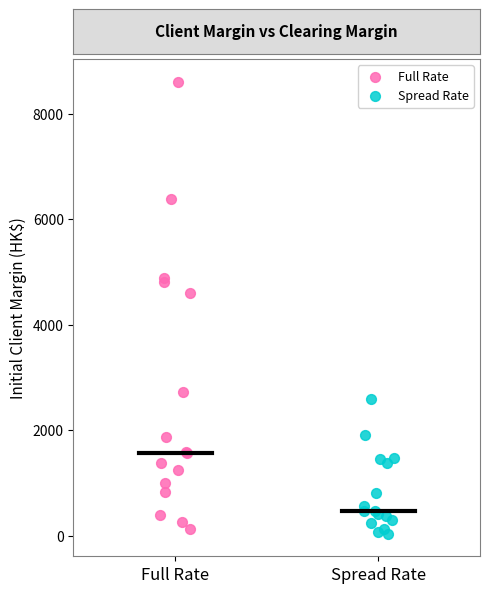

Which series contains the highest Y value?

Full Rate